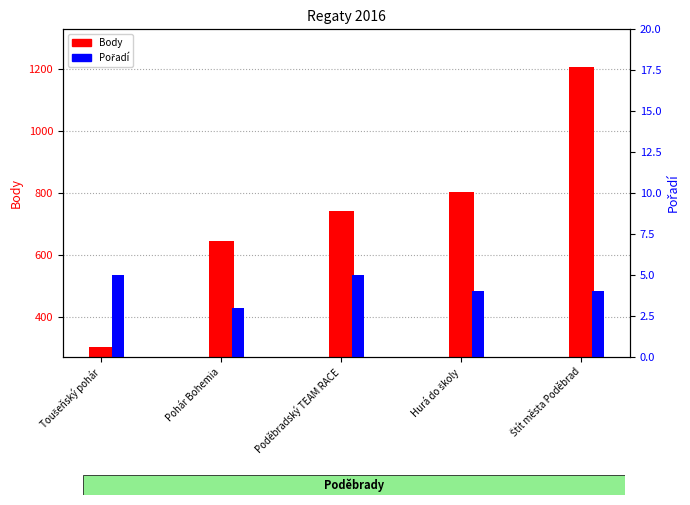

At which category is the sum across all series the highest?

Štít města Poděbrad